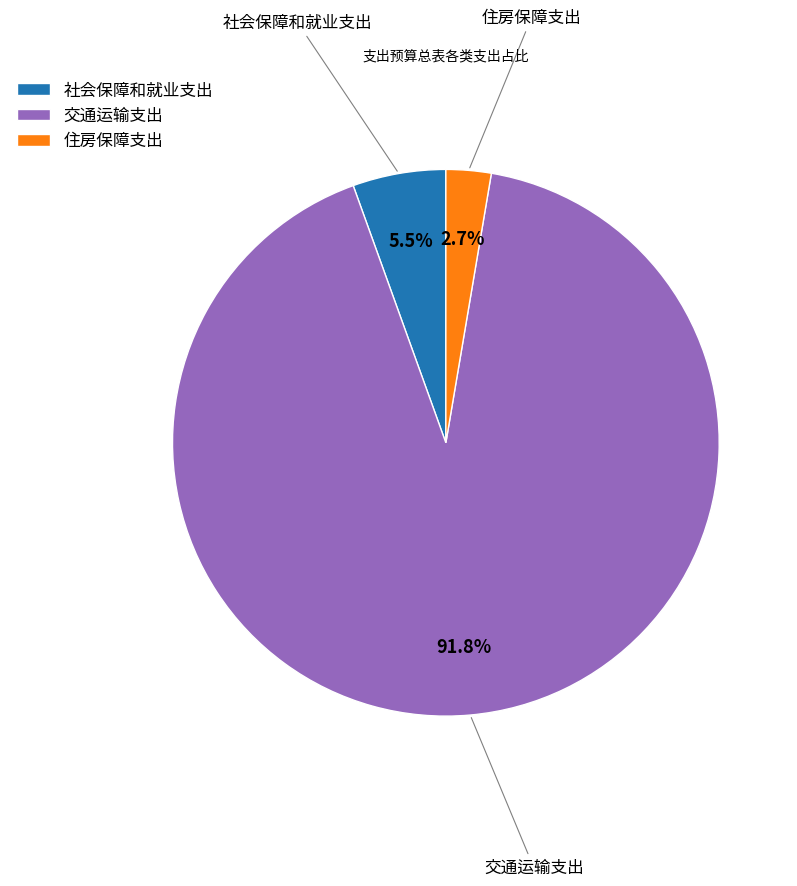

Rank the categories by value from lowest to highest.

住房保障支出, 社会保障和就业支出, 交通运输支出